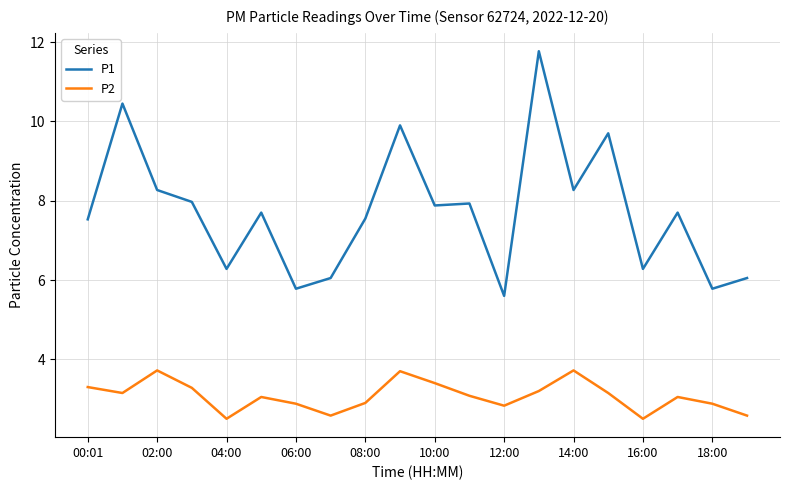

Which series has the largest total across all categories?

P1